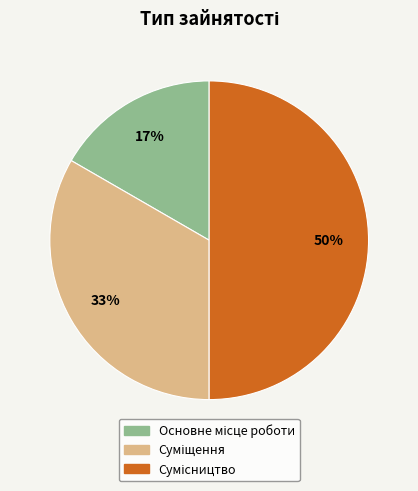

To the nearest percent, what is the average slice percentage?

33%